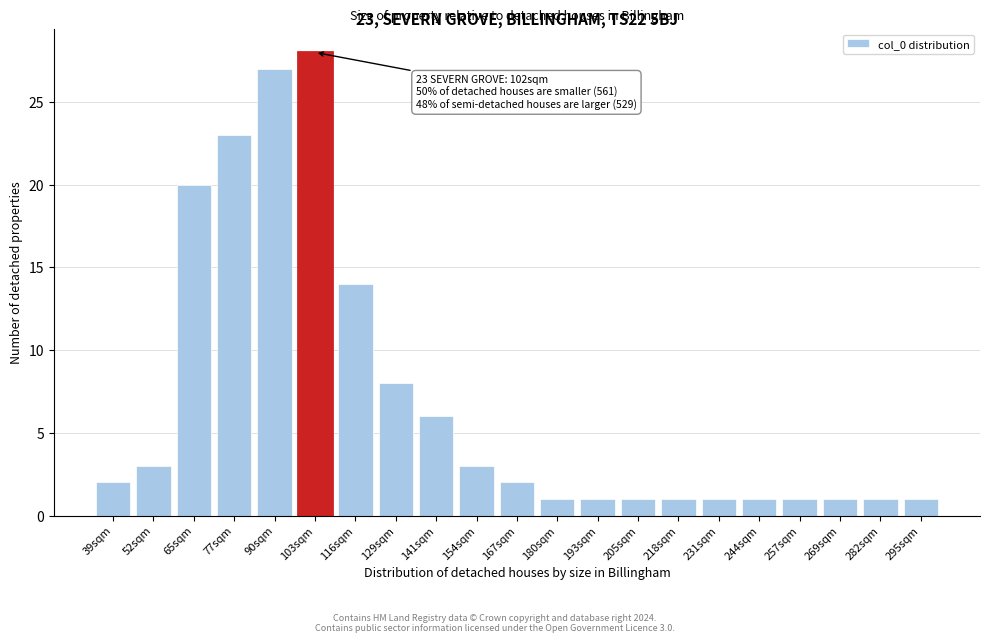

Reading left to right, transcribe all the data shown in this chart.

2	3	20	23	27	28	14	8	6	3	2	1	1	1	1	1	1	1	1	1	1